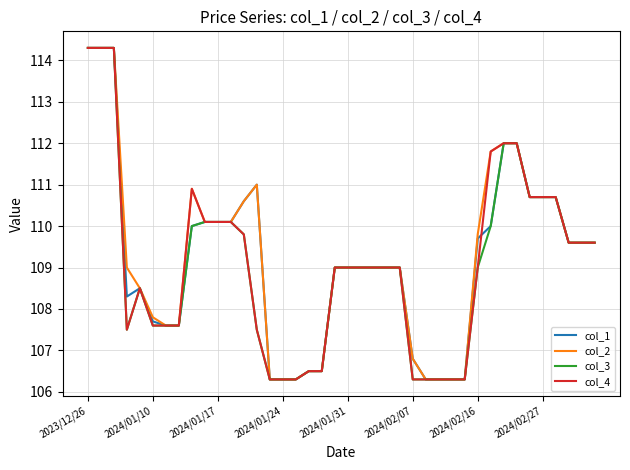

What is the smallest value displayed?

106.3